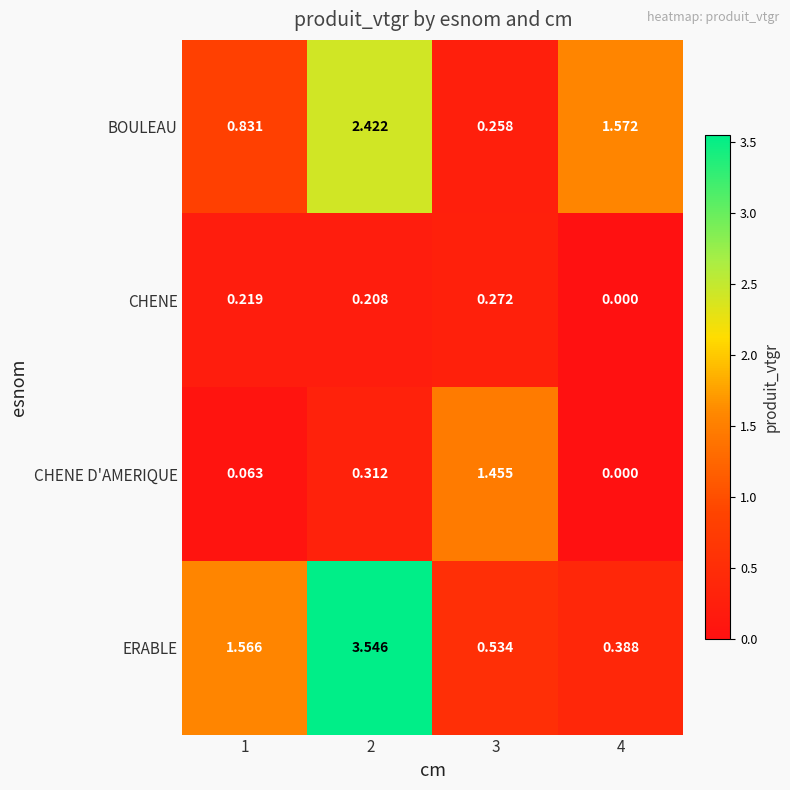

Rank the series by their maximum value, from lowest to highest.

CHENE, CHENE D'AMERIQUE, BOULEAU, ERABLE